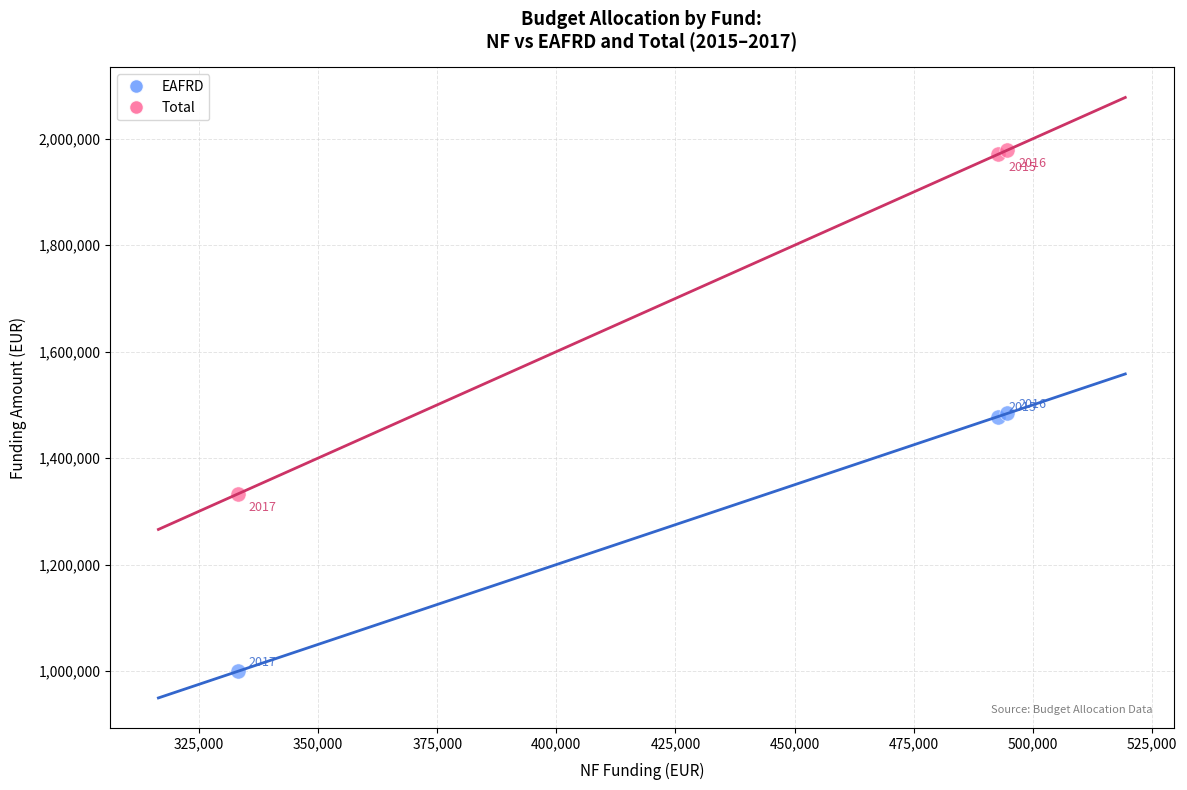

Which series reaches the maximum Y coordinate?

Total